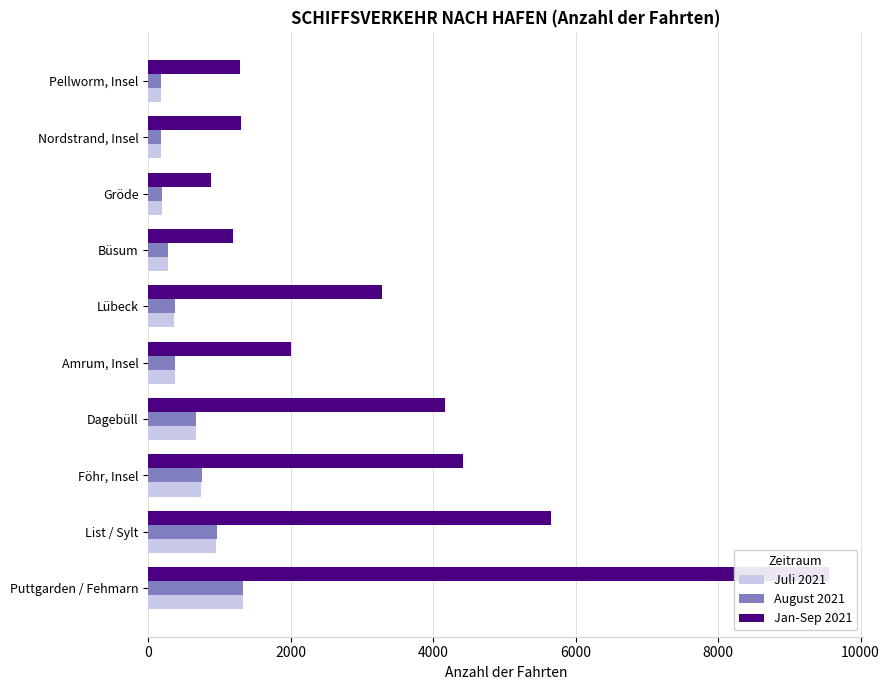

Are the bars horizontal?

Yes